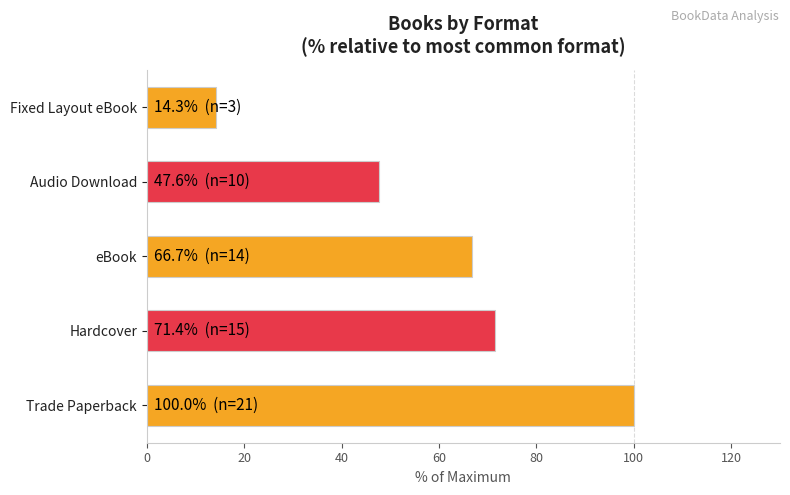

What is the greatest value displayed?

100.0